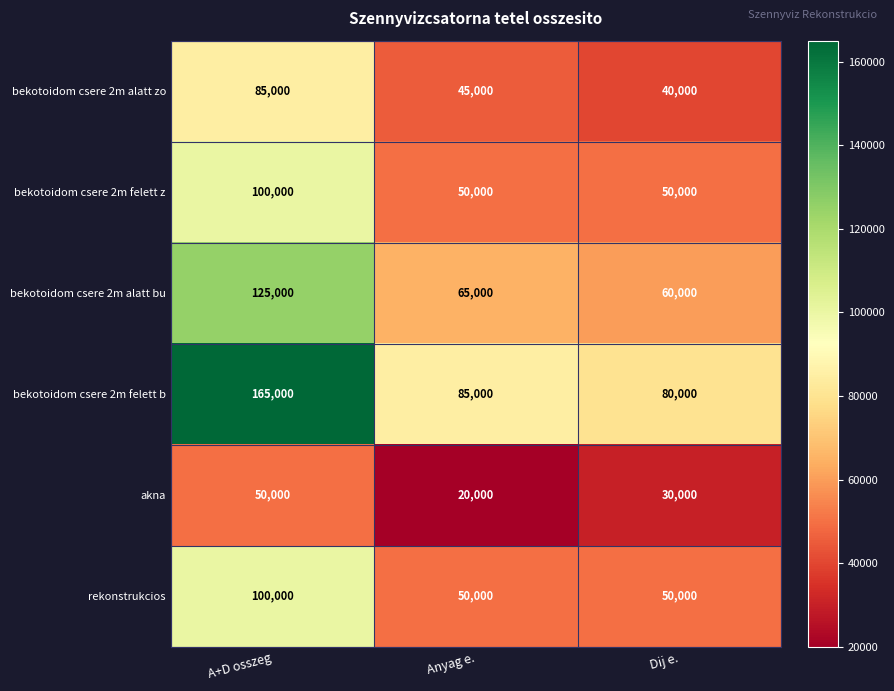

Reading left to right, transcribe all the data shown in this chart.

bekotoidom csere 2m alatt zo: 85000	45000	40000
bekotoidom csere 2m felett z: 100000	50000	50000
bekotoidom csere 2m alatt bu: 125000	65000	60000
bekotoidom csere 2m felett b: 165000	85000	80000
akna: 50000	20000	30000
rekonstrukcios: 100000	50000	50000